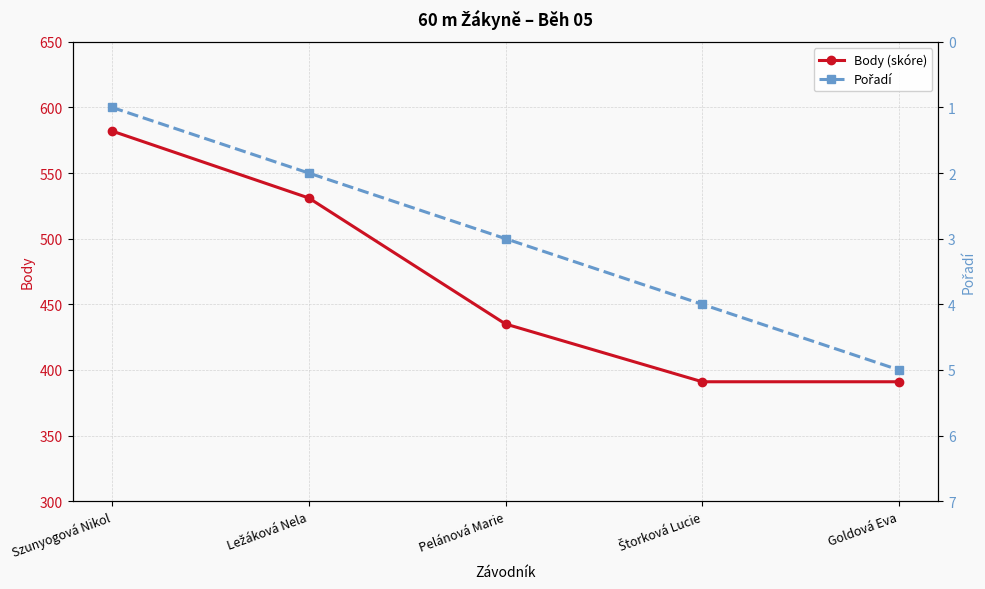

Rank the series by their average value, from highest to lowest.

Body (skóre), Pořadí